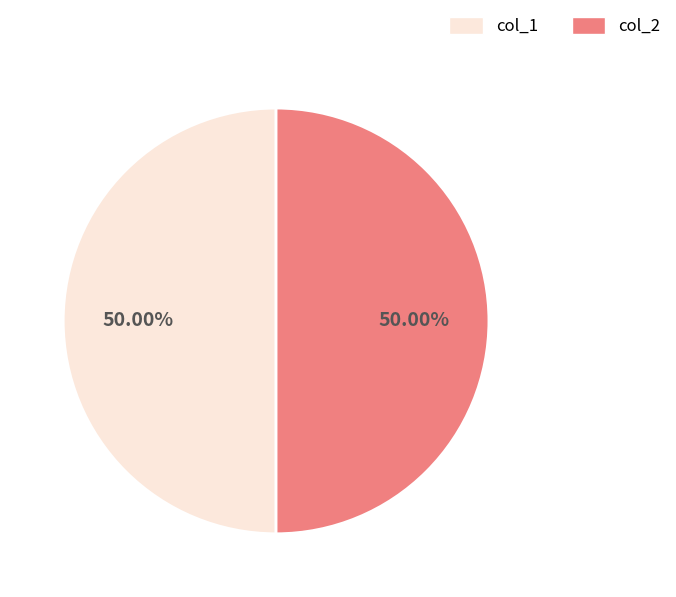

How many segments does this pie chart have?

2